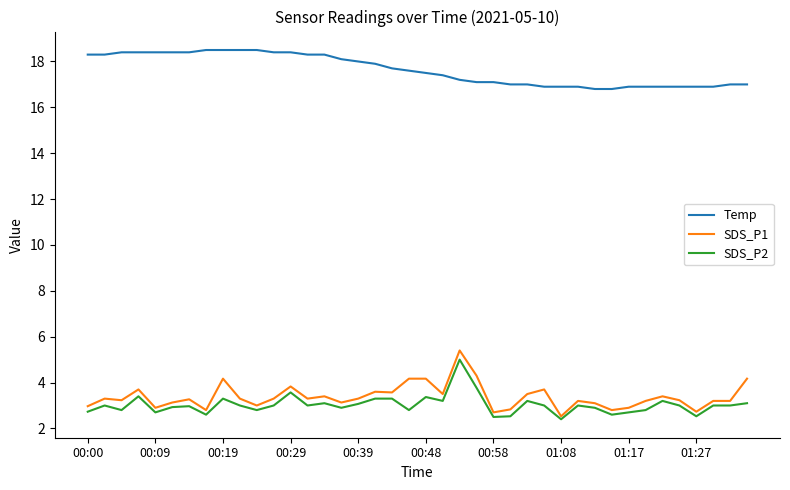

Does the chart have visible grid lines?

No